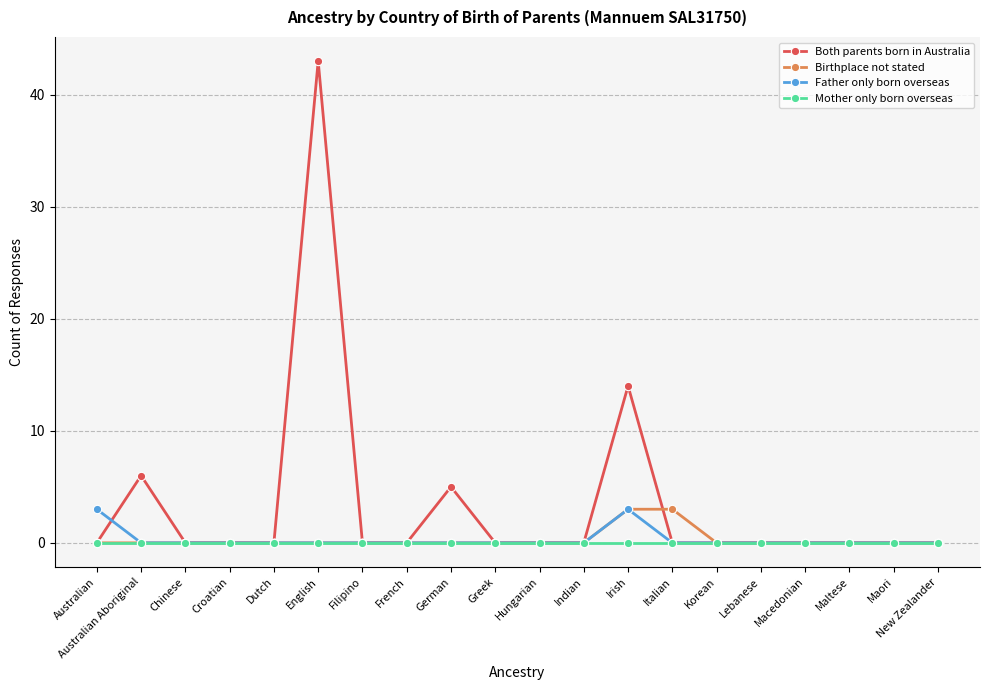

The value of Birthplace not stated at English is 0. True or false?

True